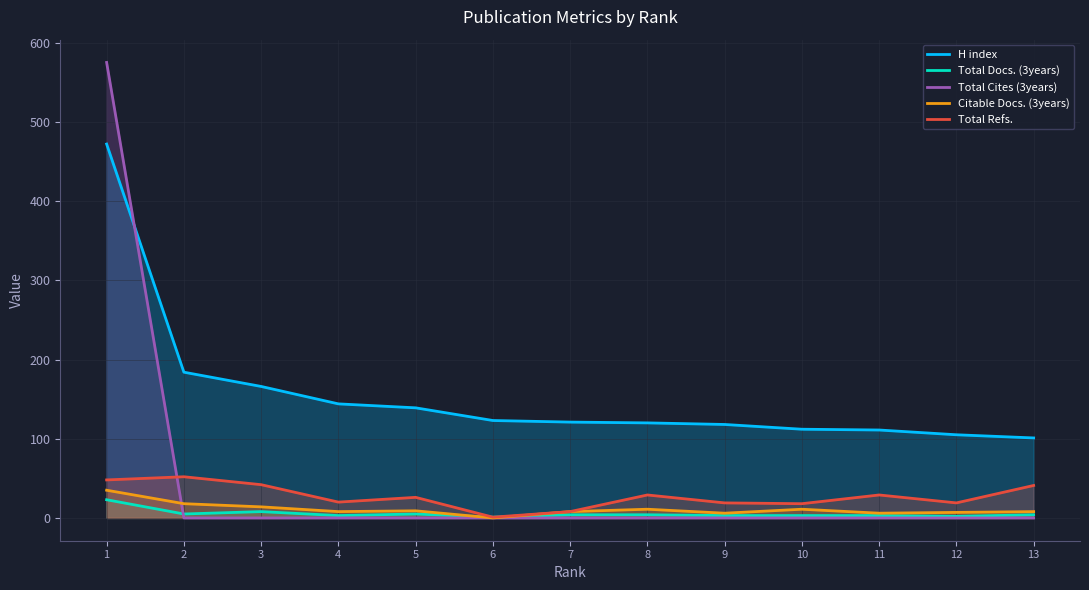

Does the chart display data point markers on the line(s)?

No